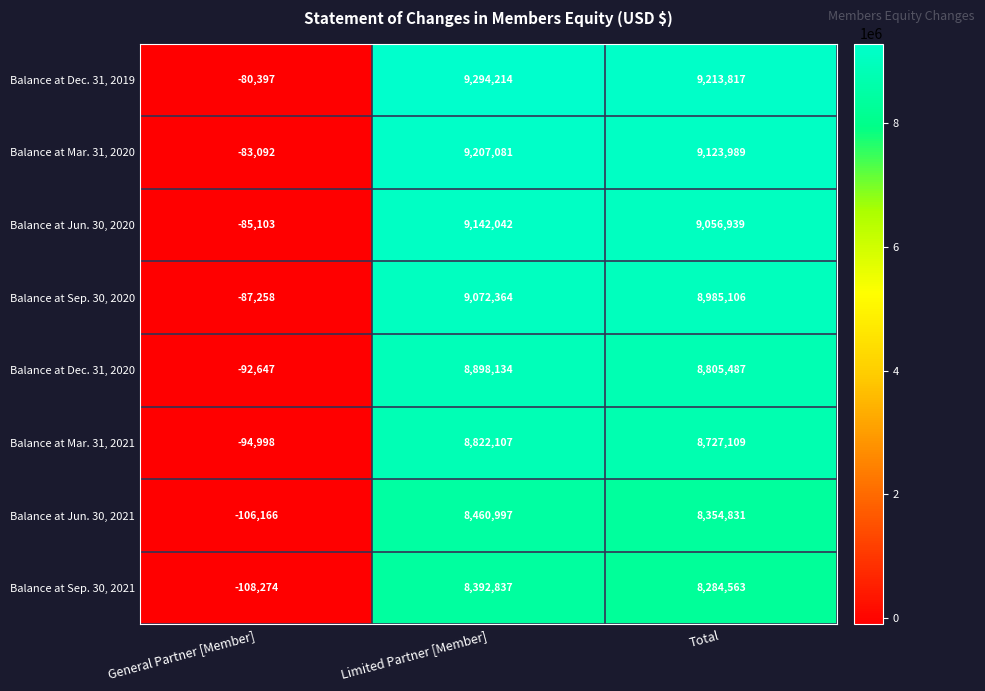

Which series has the largest total across all categories?

Balance at Dec. 31, 2019